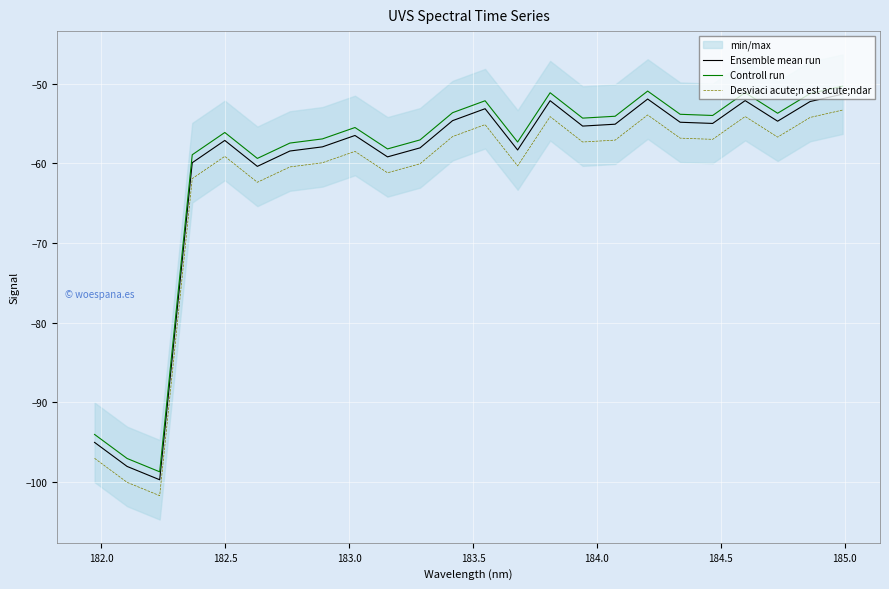

How many interior local peaks does the Ensemble mean run series have?

6